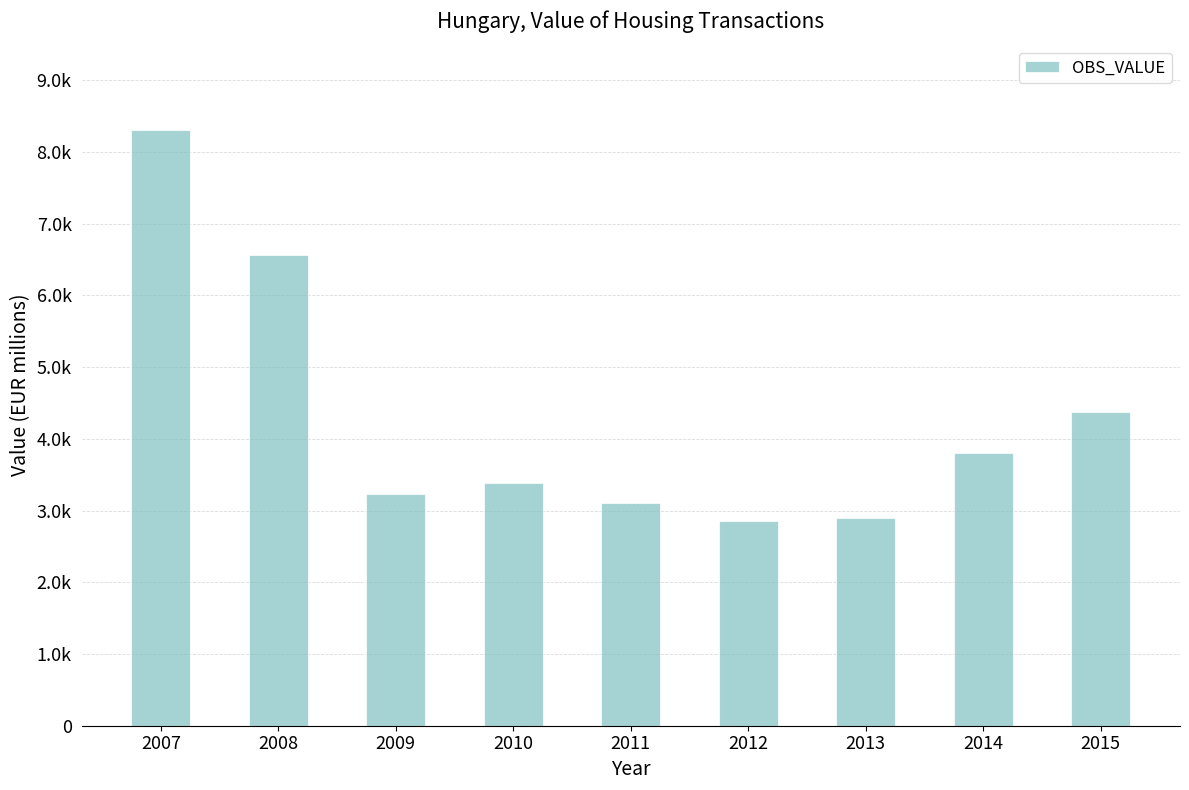

Does the chart contain any negative values?

No